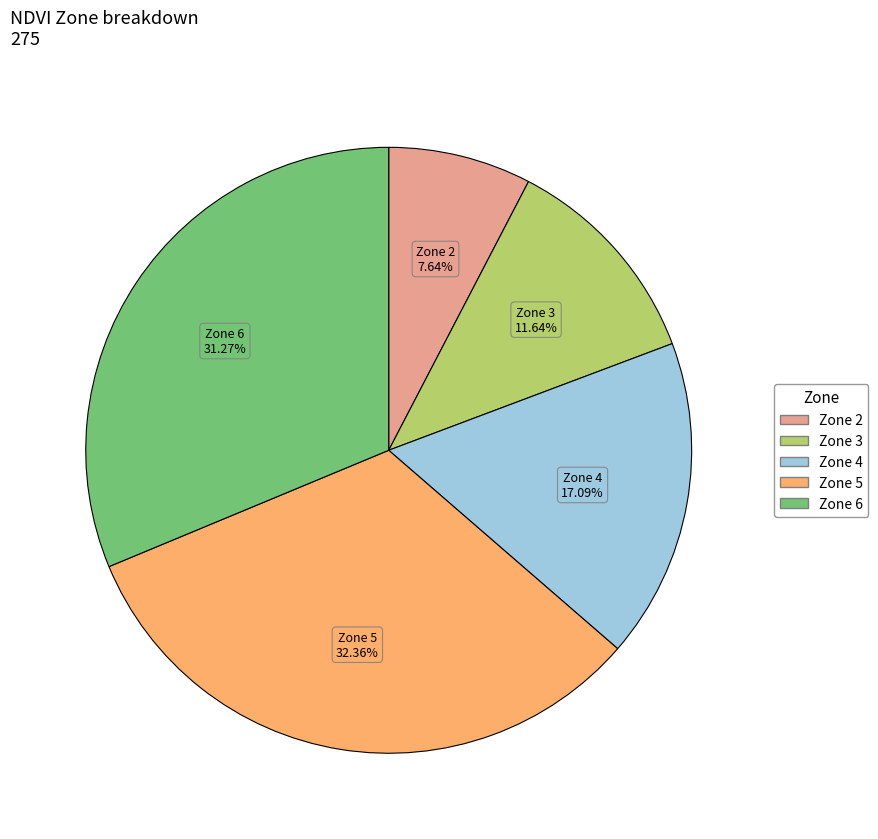

Is there any slice that represents more than half of the pie?

No